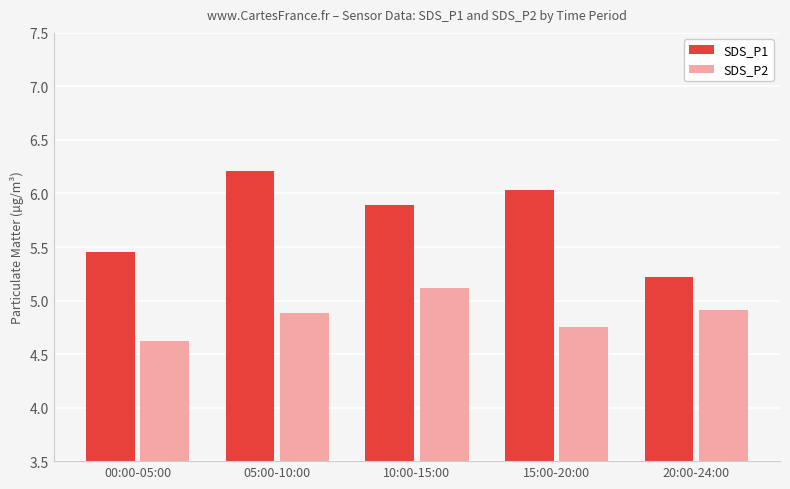

What is the label of the 2nd bar from the left?

05:00-10:00